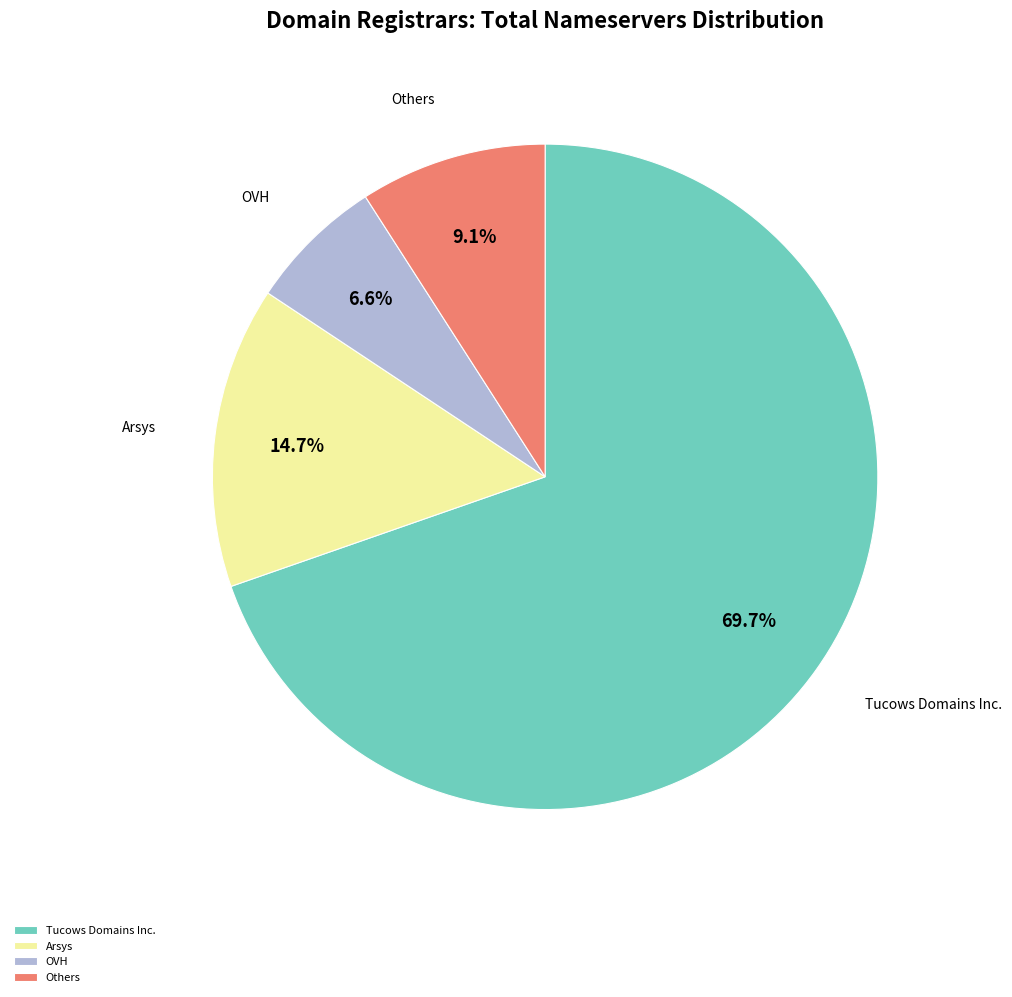

How many segments does this pie chart have?

4